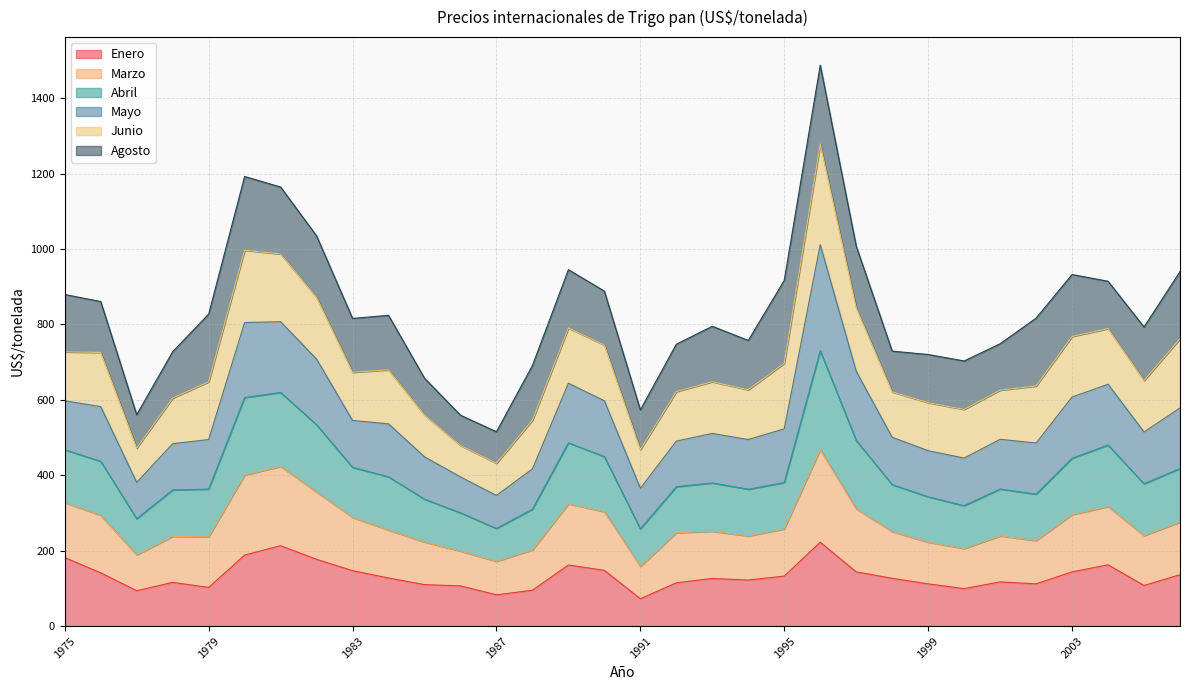

What is the highest value of the Enero series?

222.4